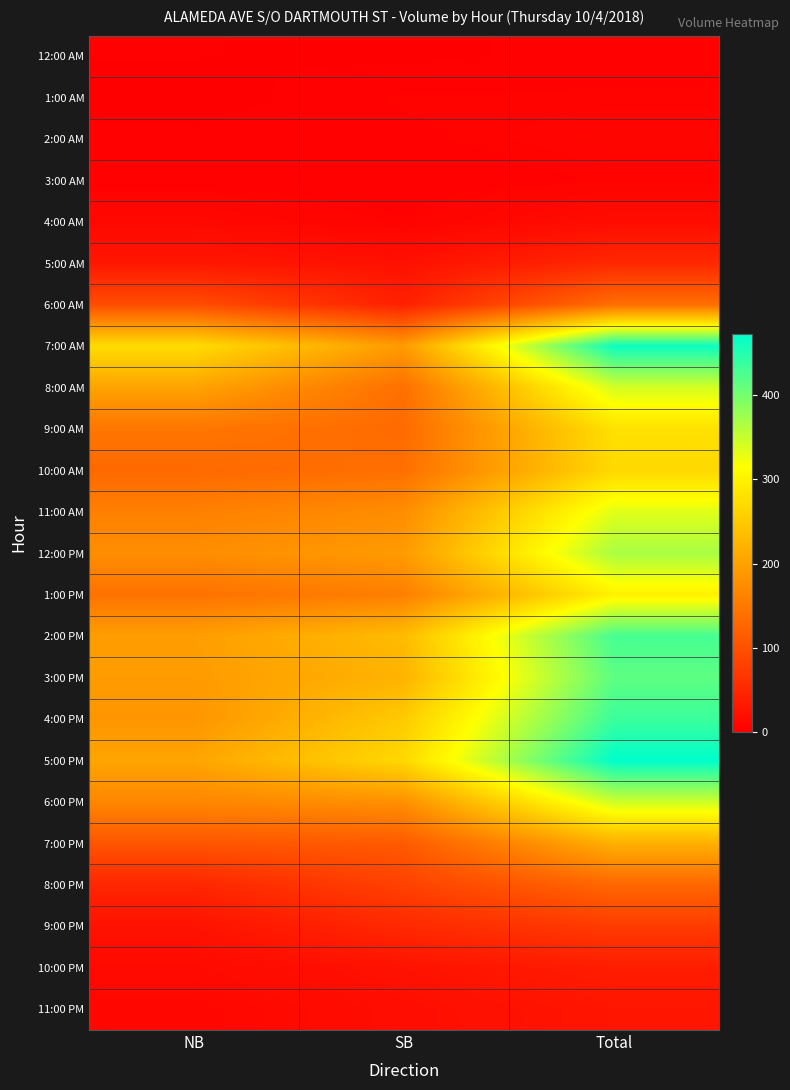

How many data points does each series have?

3